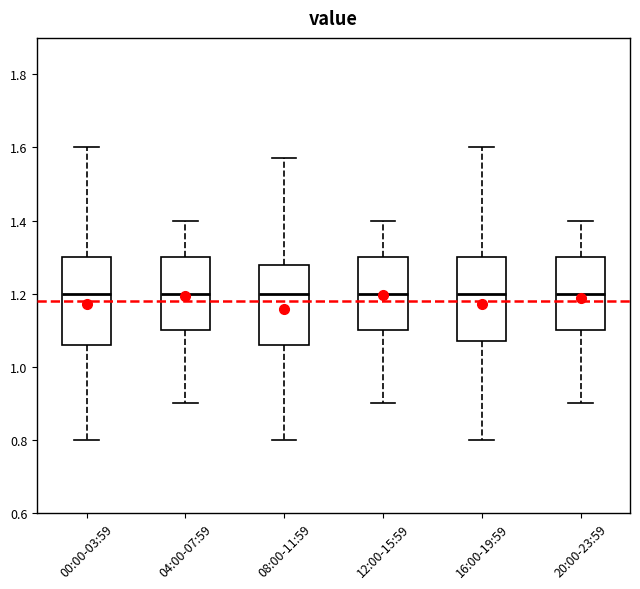

Reading left to right, transcribe this box plot: for each box, give where its median line is, the range the box spans, and where its two whiskers end, as read against the y-axis. The values are not printed on the chart, so give them approximately, as read against the axis.

00:00-03:59: median 1.20, box 1.06 to 1.30, whiskers 0.80 to 1.60
04:00-07:59: median 1.20, box 1.10 to 1.30, whiskers 0.90 to 1.40
08:00-11:59: median 1.20, box 1.06 to 1.28, whiskers 0.80 to 1.58
12:00-15:59: median 1.20, box 1.10 to 1.30, whiskers 0.90 to 1.40
16:00-19:59: median 1.20, box 1.08 to 1.30, whiskers 0.80 to 1.60
20:00-23:59: median 1.20, box 1.10 to 1.30, whiskers 0.90 to 1.40